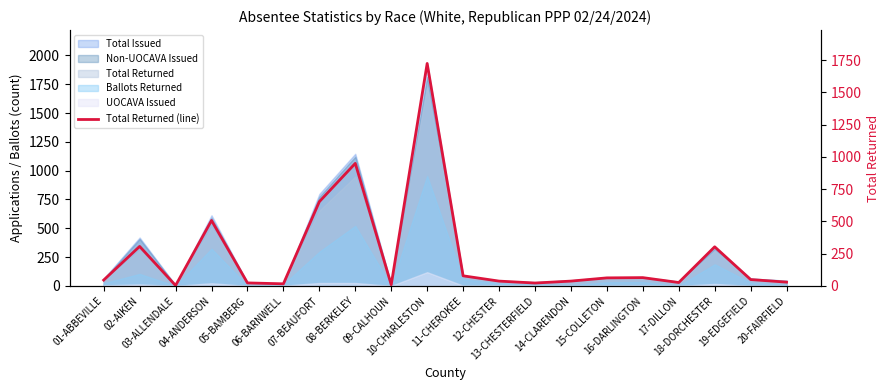

Does the chart display data point markers on the line(s)?

No